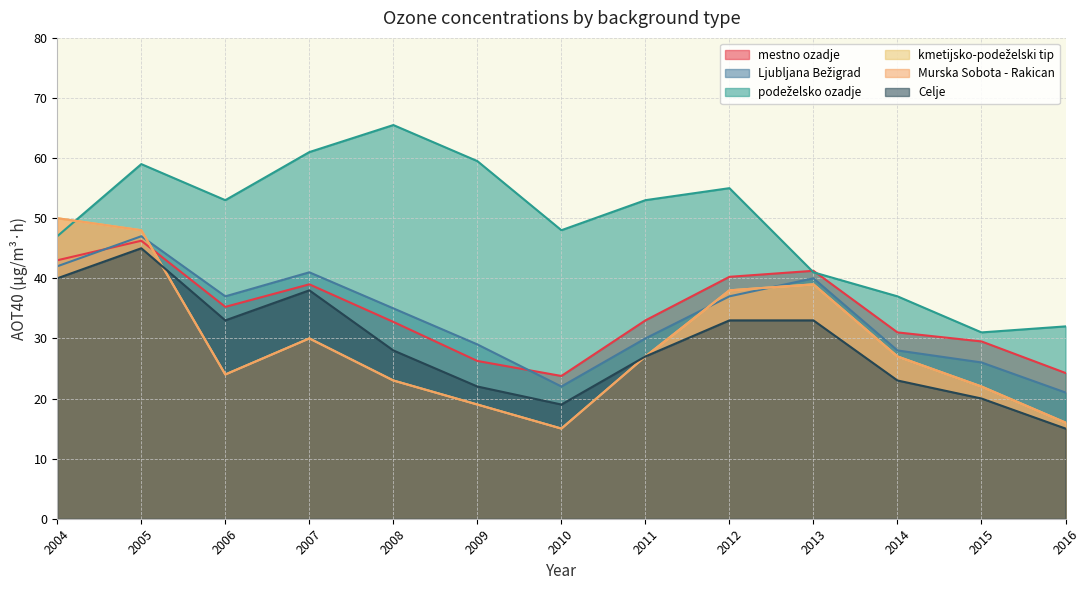

Rank the categories by kmetijsko-podeželski tip value from highest to lowest.

2004, 2005, 2013, 2012, 2007, 2011, 2014, 2006, 2008, 2015, 2009, 2016, 2010